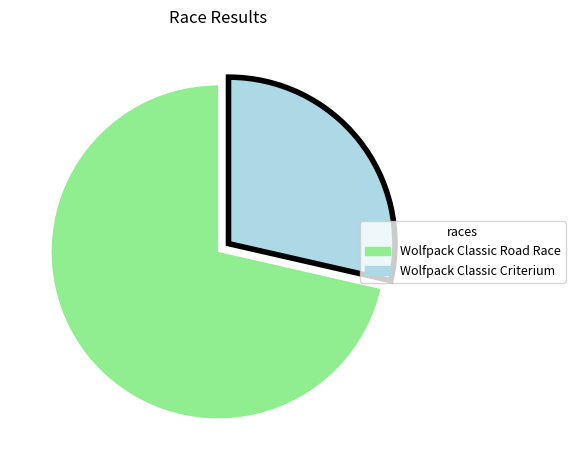

What is the smallest slice in the pie chart?

Wolfpack Classic Criterium